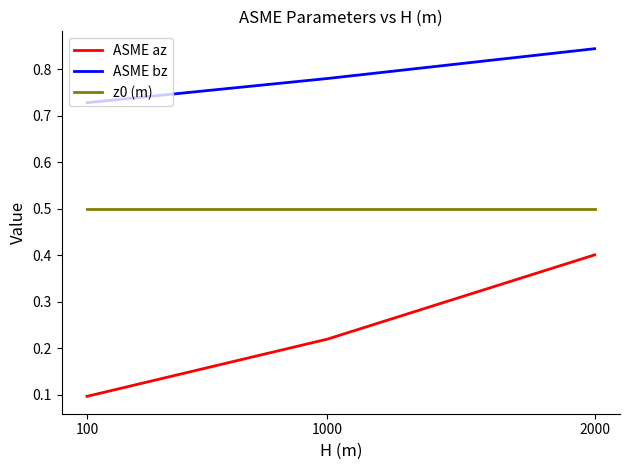

Does the chart have visible grid lines?

No